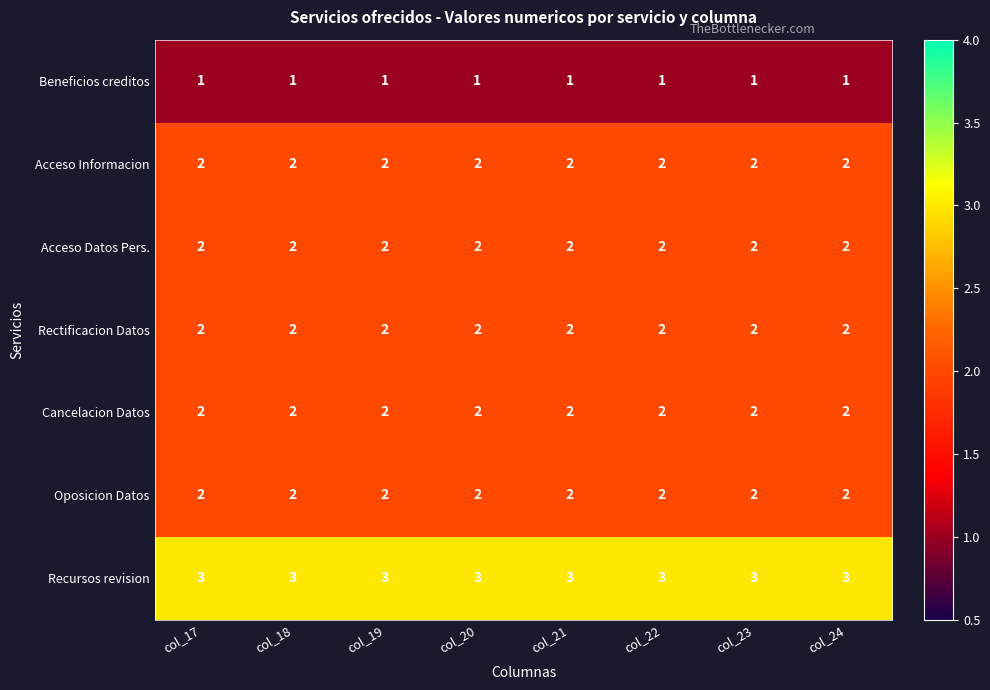

Which series has the largest total across all categories?

Recursos revision